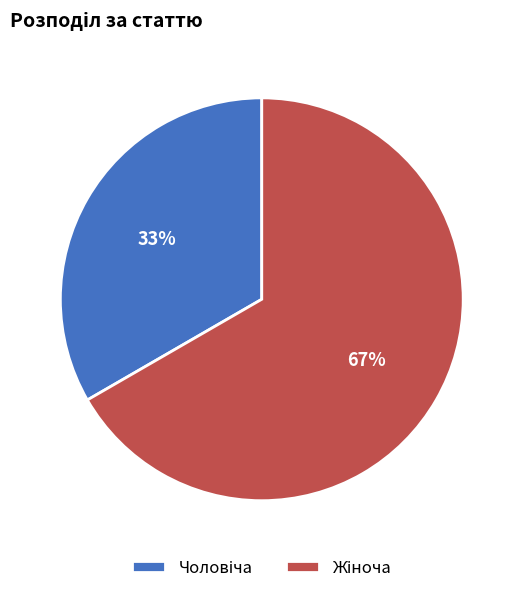

Is there any slice that represents more than half of the pie?

Yes